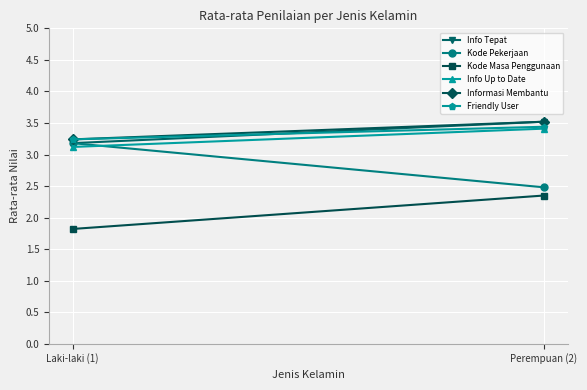

How many distinct data groups are displayed?

6